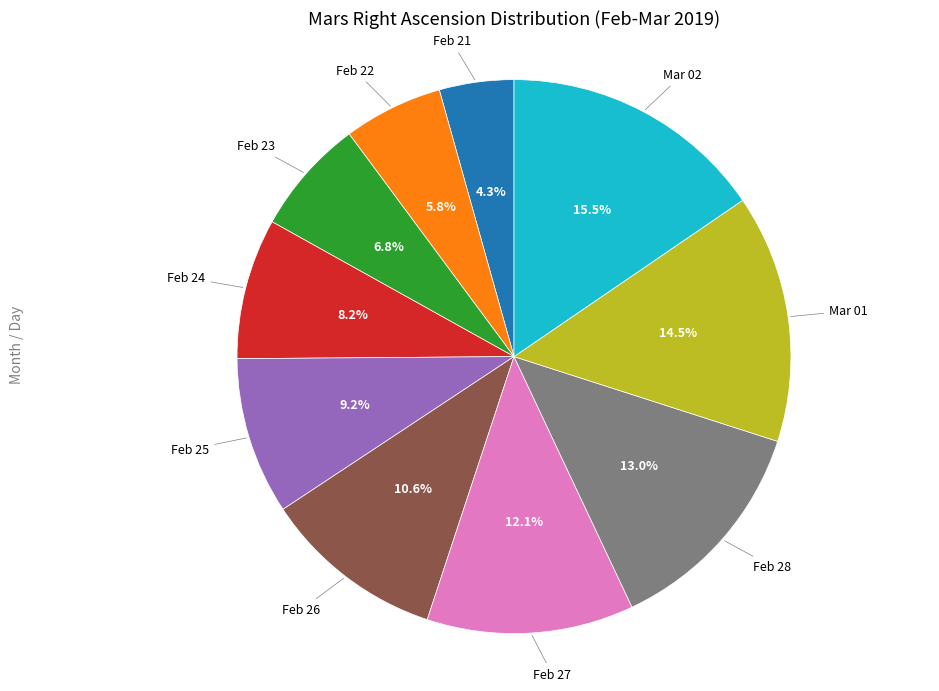

What is the ratio of the value at Feb 21 to the value at Feb 27?

0.4